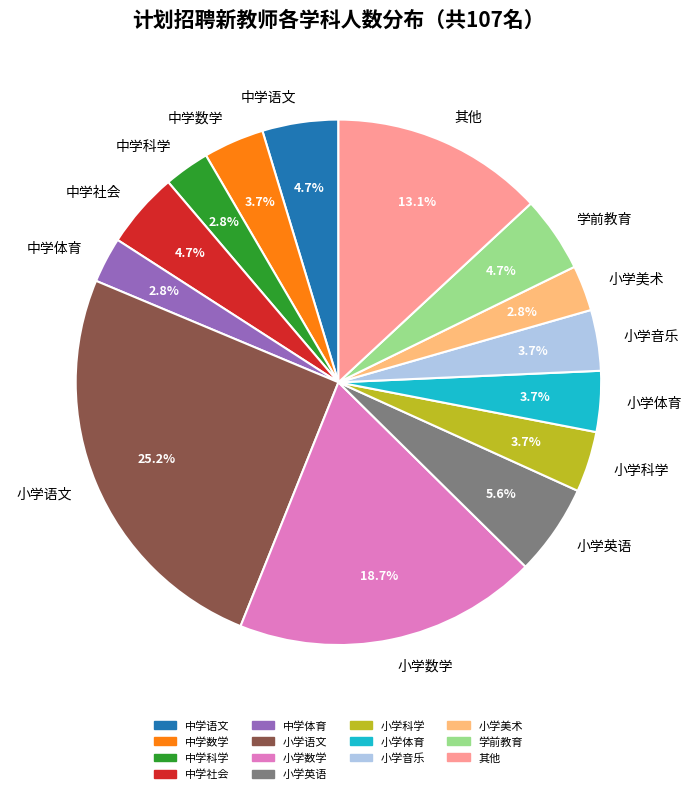

What is the largest slice in the pie chart?

小学语文